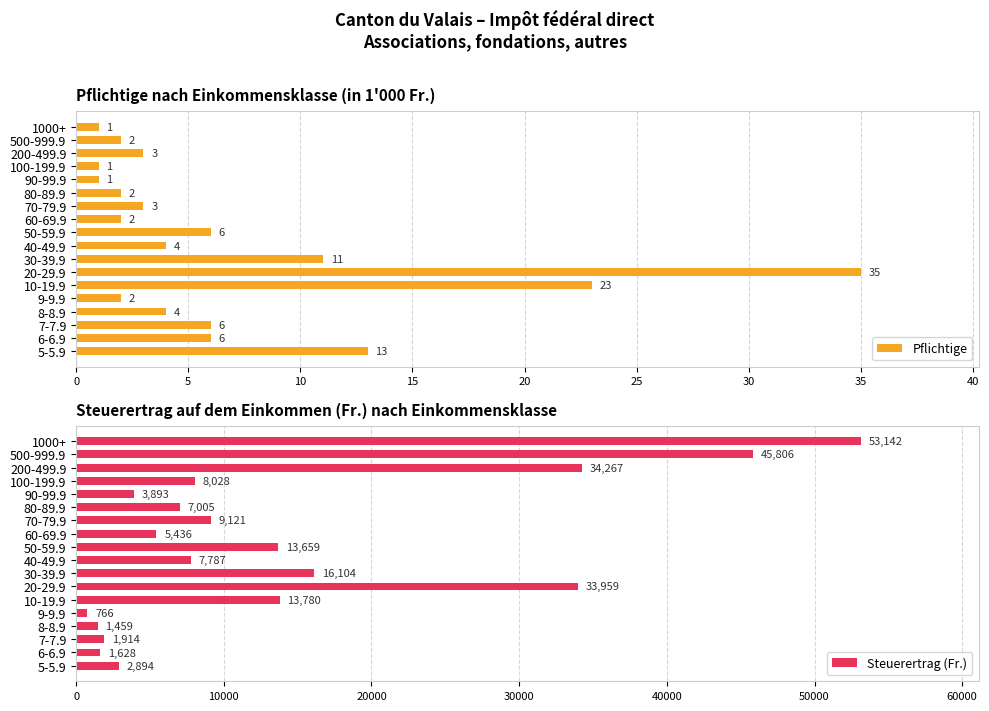

Which series has the largest total across all categories?

Steuerertrag (Fr.)